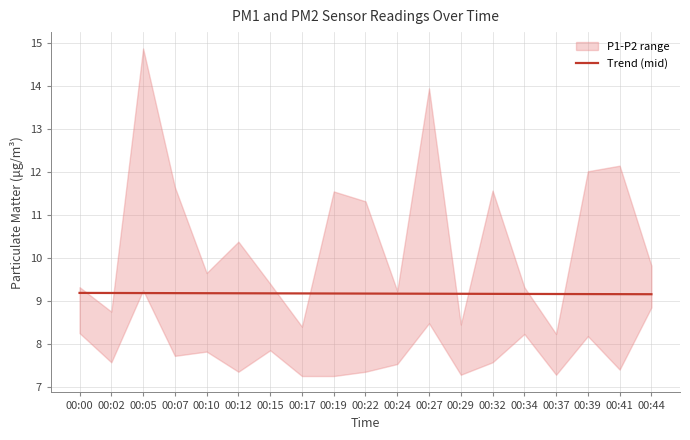

Approximately how many times larger is the value at 00:44 compared to 00:27?

1.0